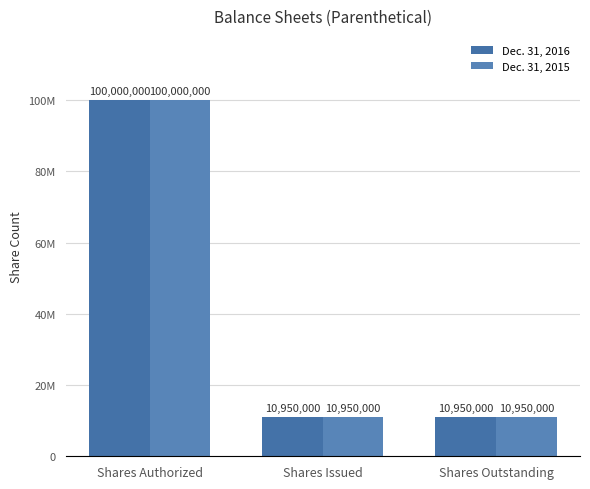

What is the value of the Dec. 31, 2016 bar at the 1st from the left?

100000000